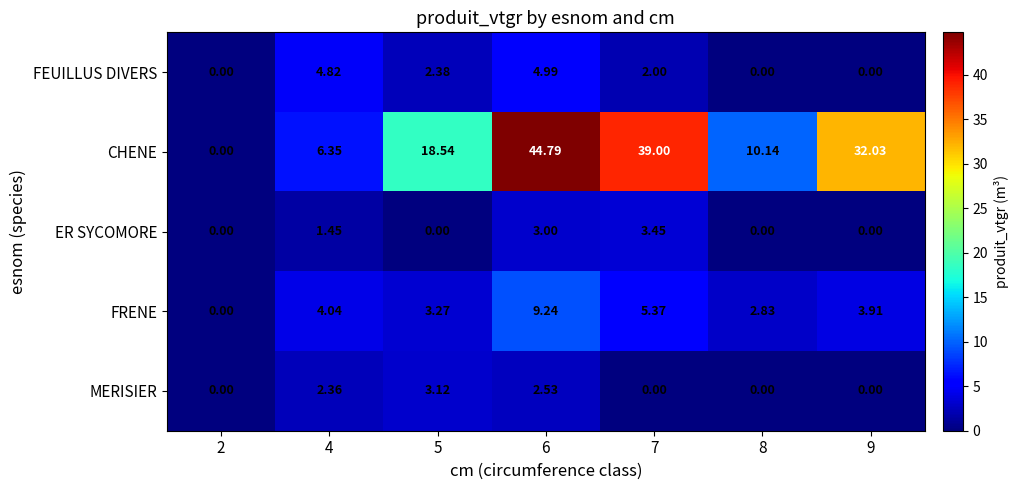

Between 2 and 7, which series saw the biggest shift?

CHENE